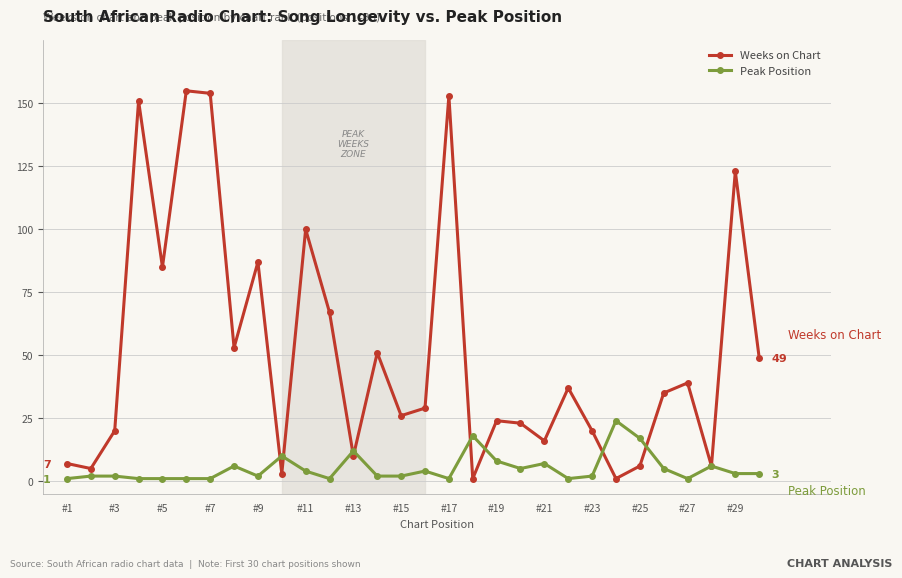

Which series has the largest range (max minus min)?

Weeks on Chart